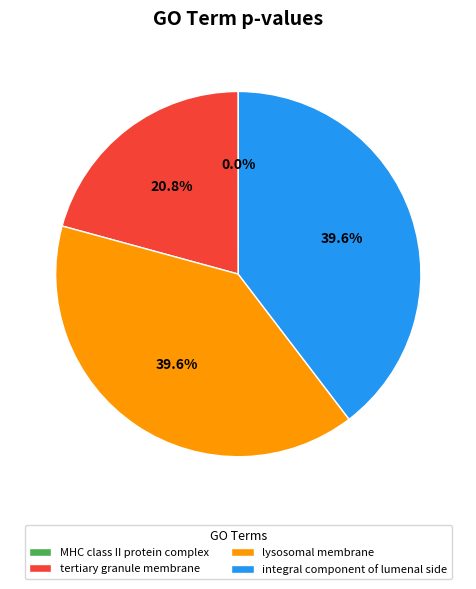

What percentage is NOT represented by integral component of lumenal side?

60.4%